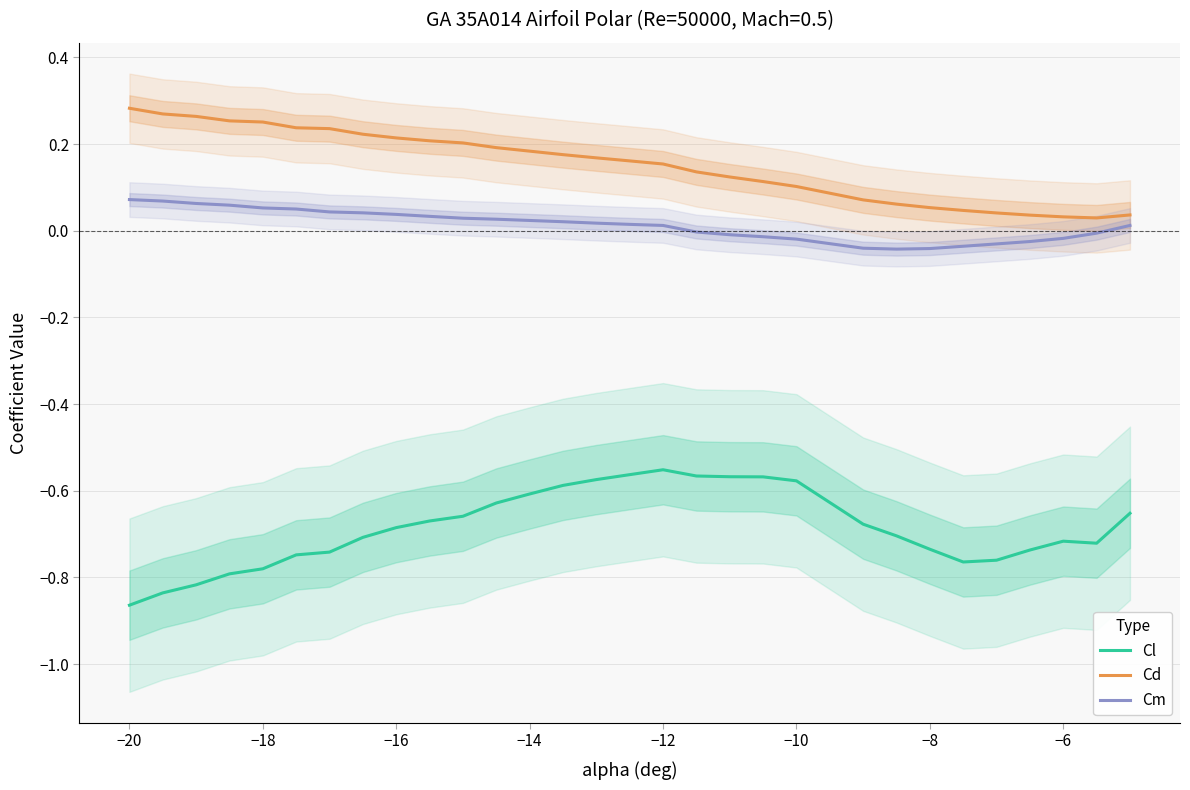

True or false: Cl and Cm intersect in this chart.

False